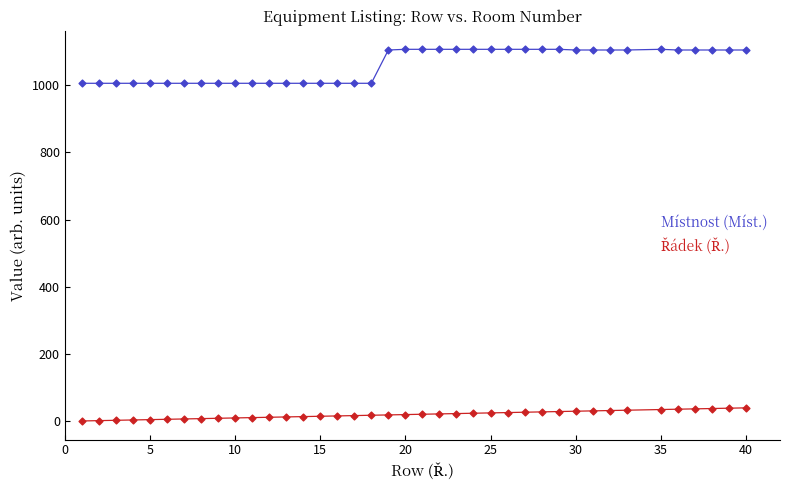

Which series has the largest total across all categories?

Místnost (Míst.)